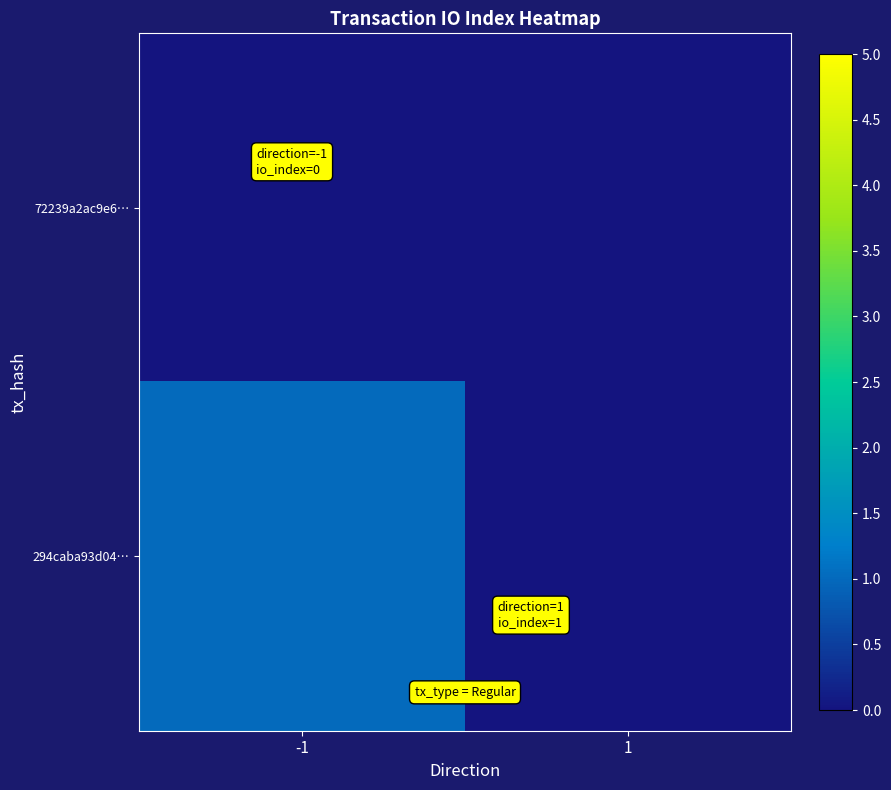

At how many categories does at least one series exceed 0?

1